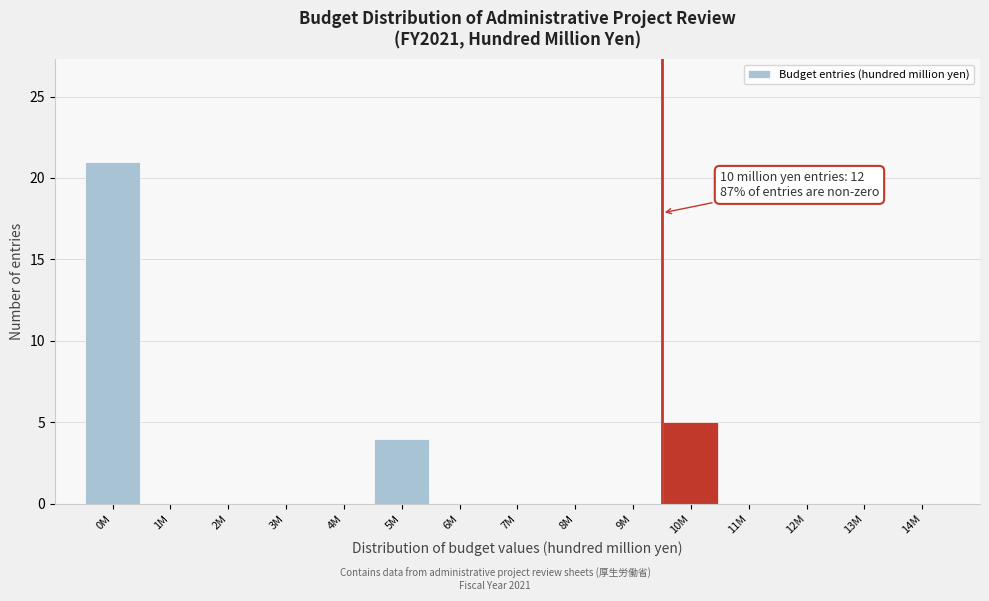

Reading left to right, list all the values displayed in this chart.

0M=21	1M=0	2M=0	3M=0	4M=0	5M=4	6M=0	7M=0	8M=0	9M=0	10M=5	11M=0	12M=0	13M=0	14M=0